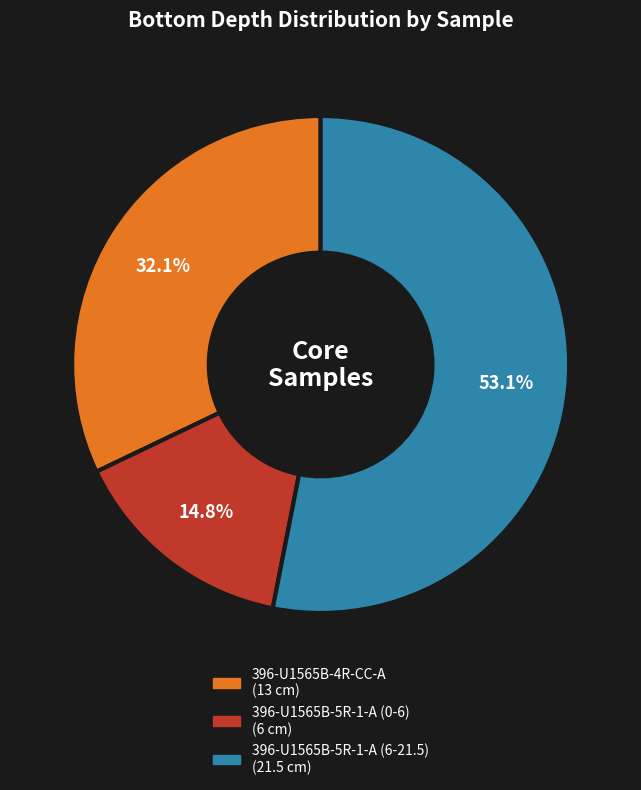

True or false: 396-U1565B-4R-CC-A accounts for 32% of the total.

True